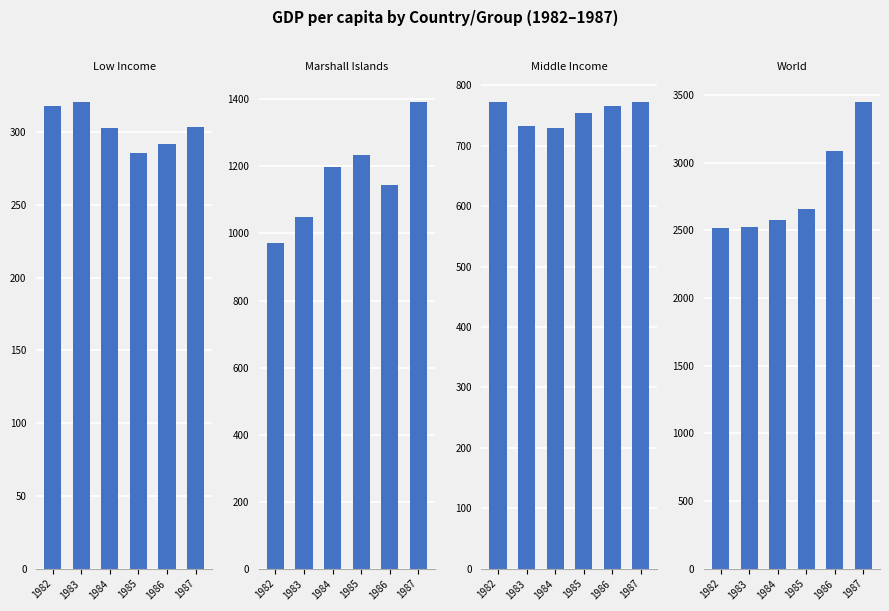

How many values in the World series are below 2658?

3